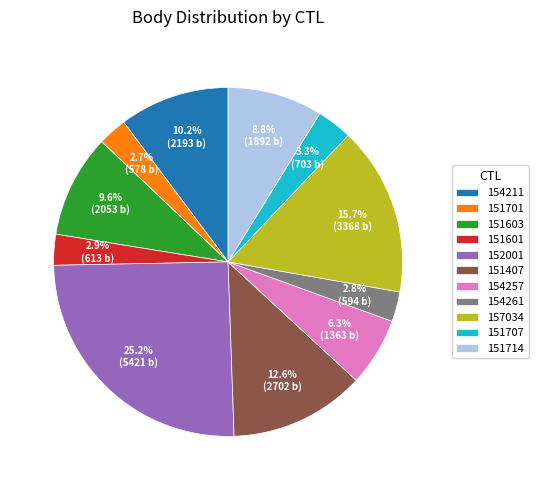

What is the largest slice in the pie chart?

152001